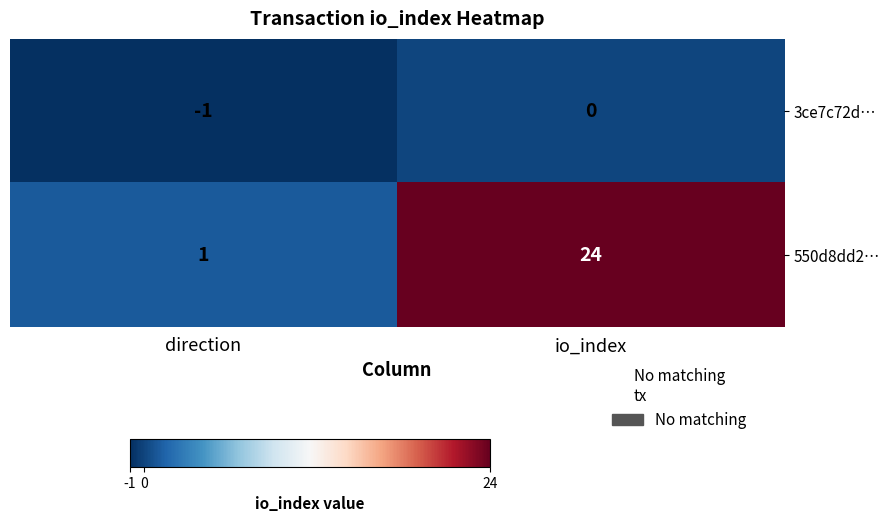

True or false: 550d8dd2… has a value of 1 at direction.

True